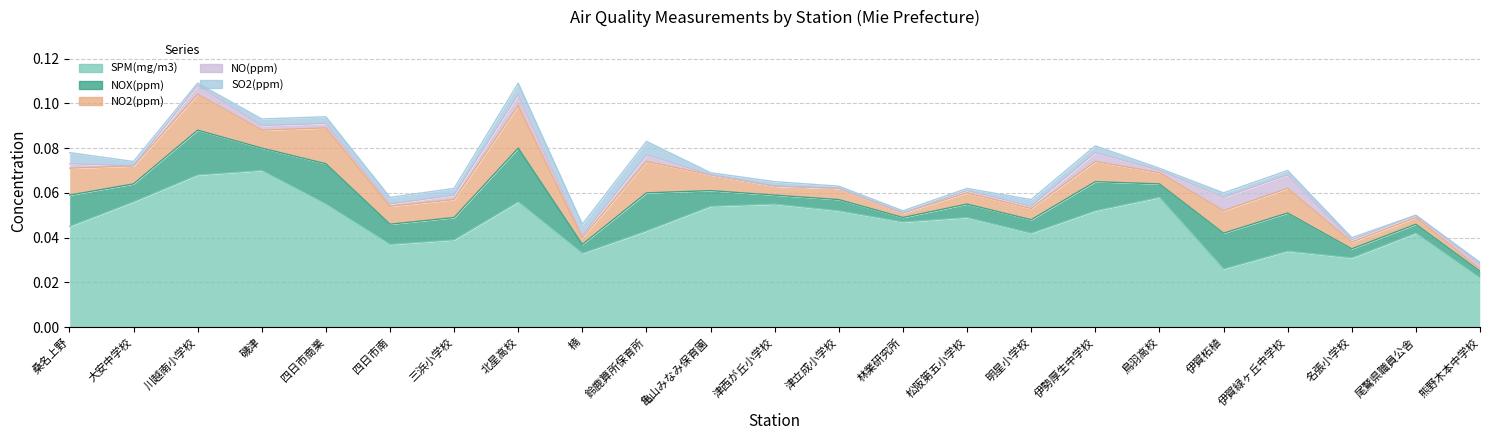

The NOX(ppm) series shows 0.0 at 磯津. True or false?

True